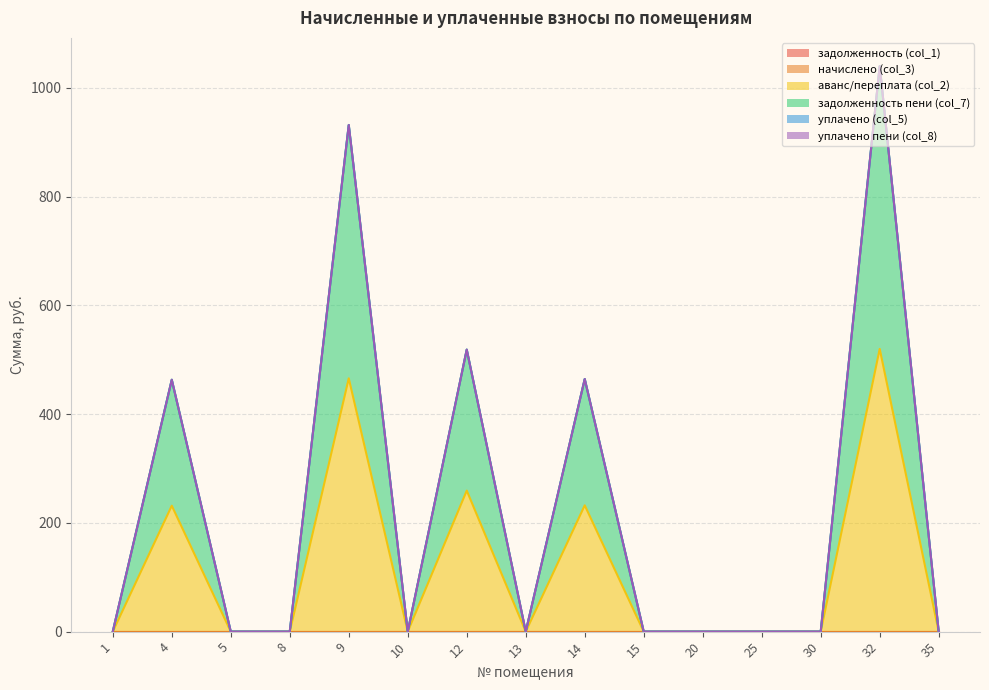

True or false: задолженность пени (col_7) and уплачено пени (col_8) cross at least once.

False